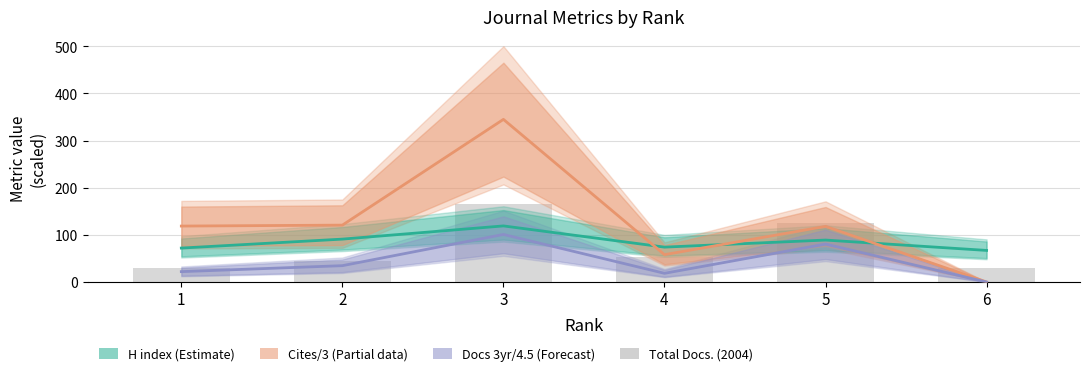

What is the difference between the Total Cites (3years) /3 values at 3 and 1?

226.3